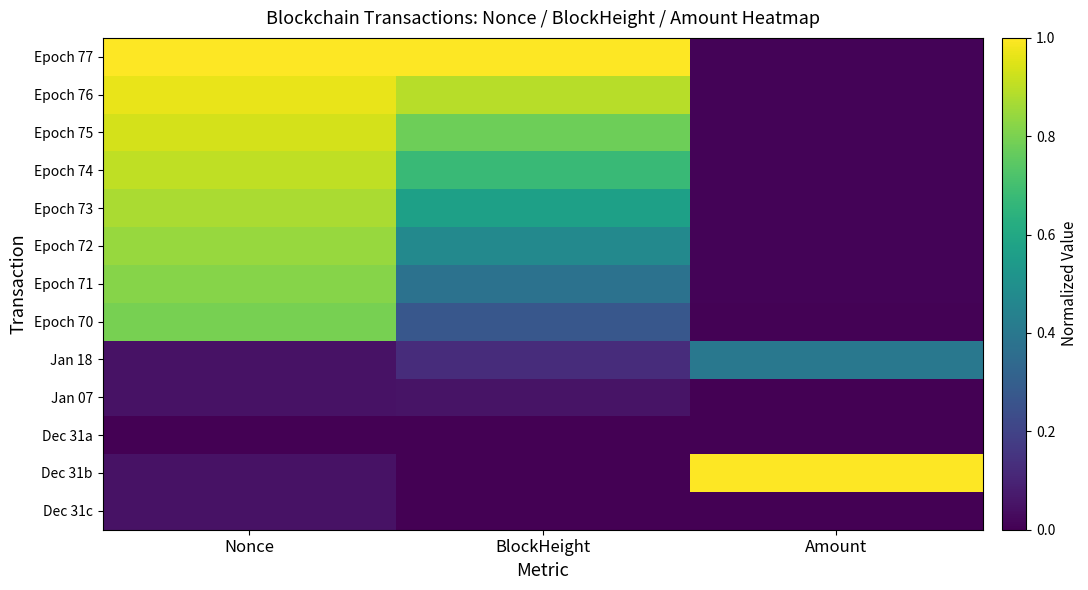

Rank the series by their maximum value, from highest to lowest.

Epoch 77, Dec 31b, Epoch 76, Epoch 75, Epoch 74, Epoch 73, Epoch 72, Epoch 71, Epoch 70, Jan 18, Jan 07, Dec 31c, Dec 31a